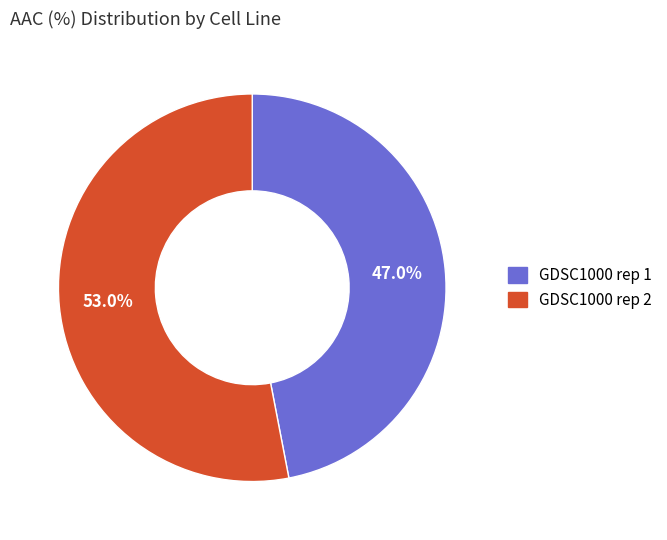

Which category has the biggest portion of the pie?

GDSC1000 rep 2